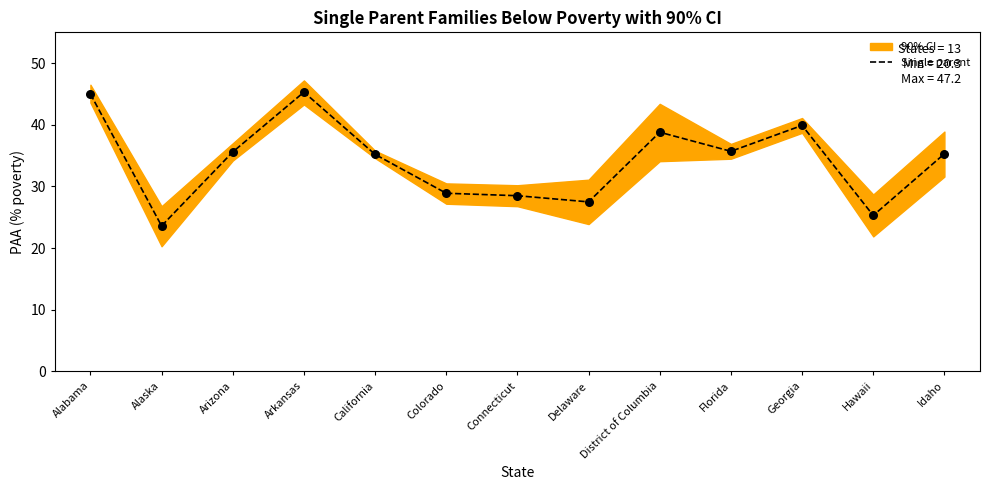

Which has a higher value, Arkansas or California?

Arkansas